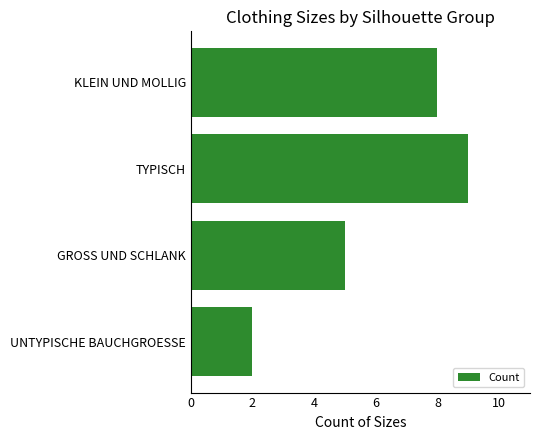

What is the sum of all values?

24